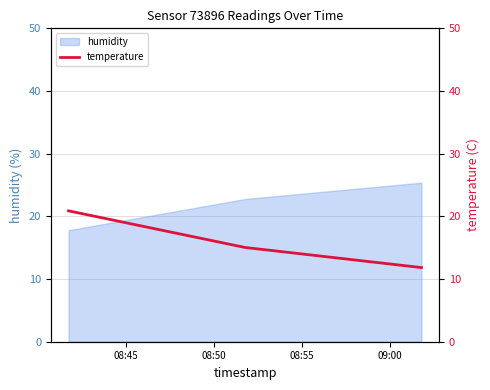

Count the number of categories in the chart.

3